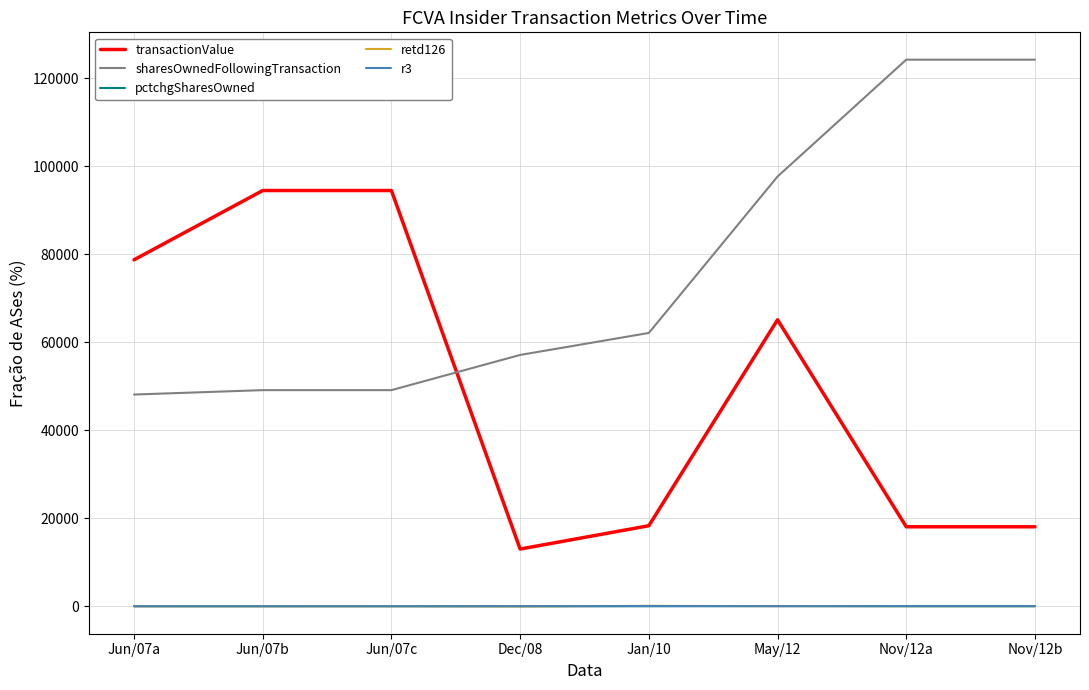

What is the smallest value displayed?

-36